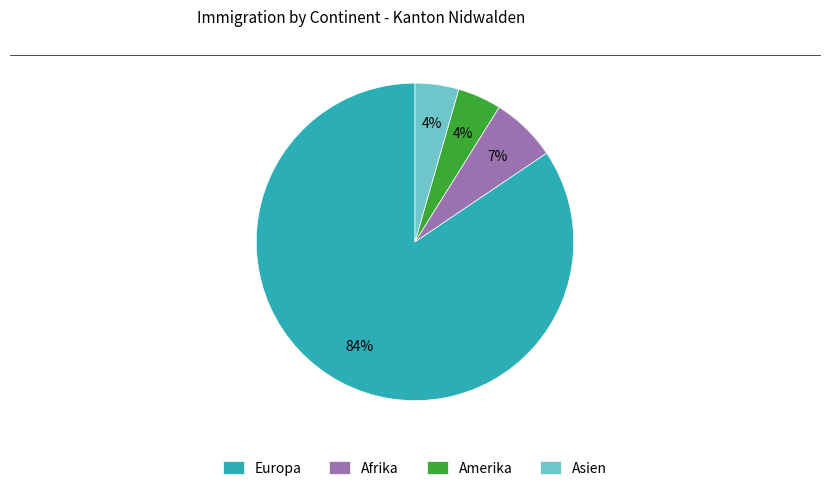

Is it true that Europa is 84% of the pie?

True